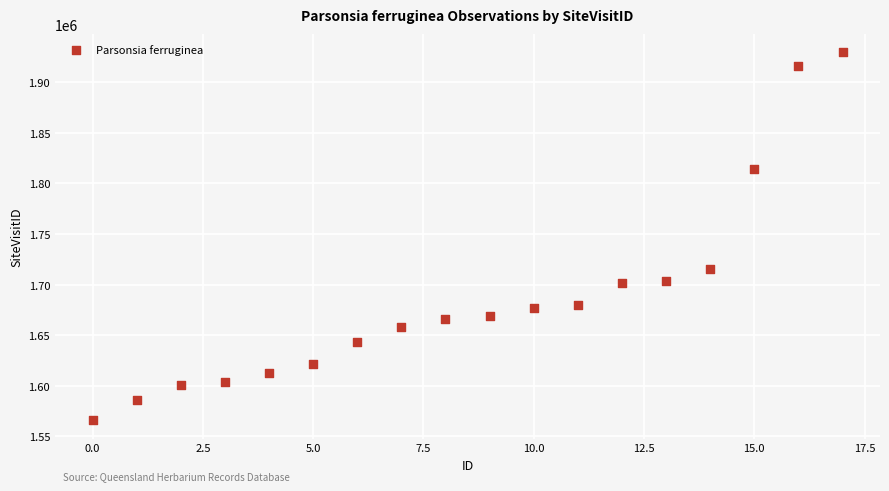

What is the range of Y values (max minus min)?

363666